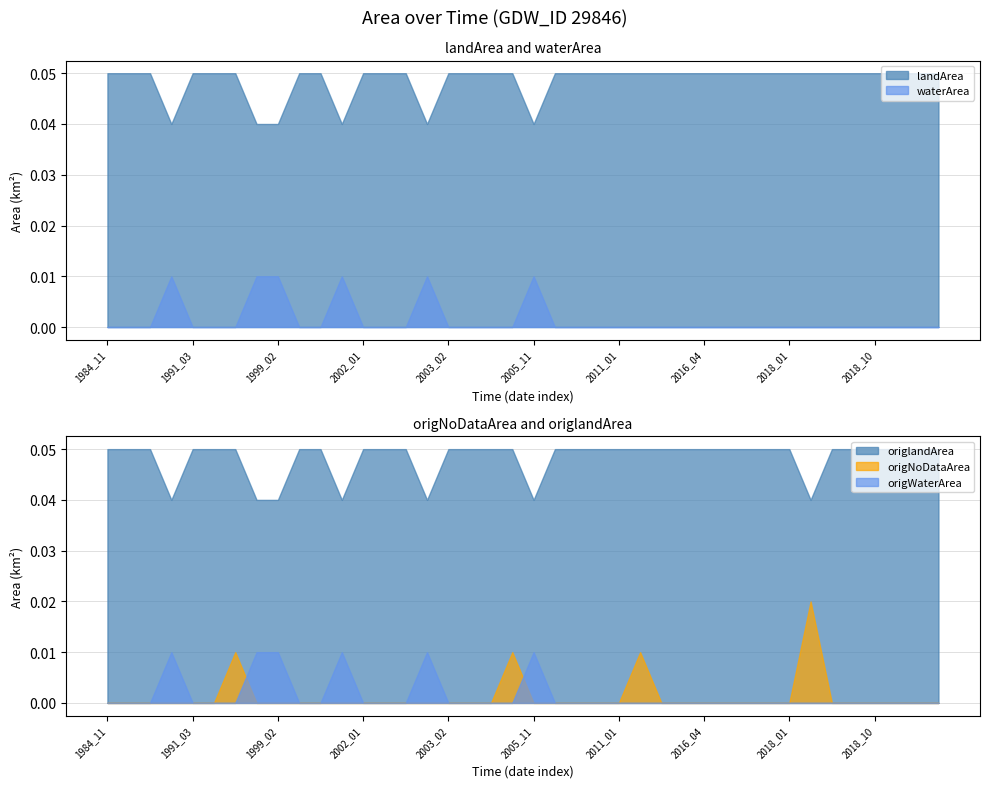

Rank the series by their maximum value, from highest to lowest.

landArea, origlandArea, origNoDataArea, waterArea, origWaterArea